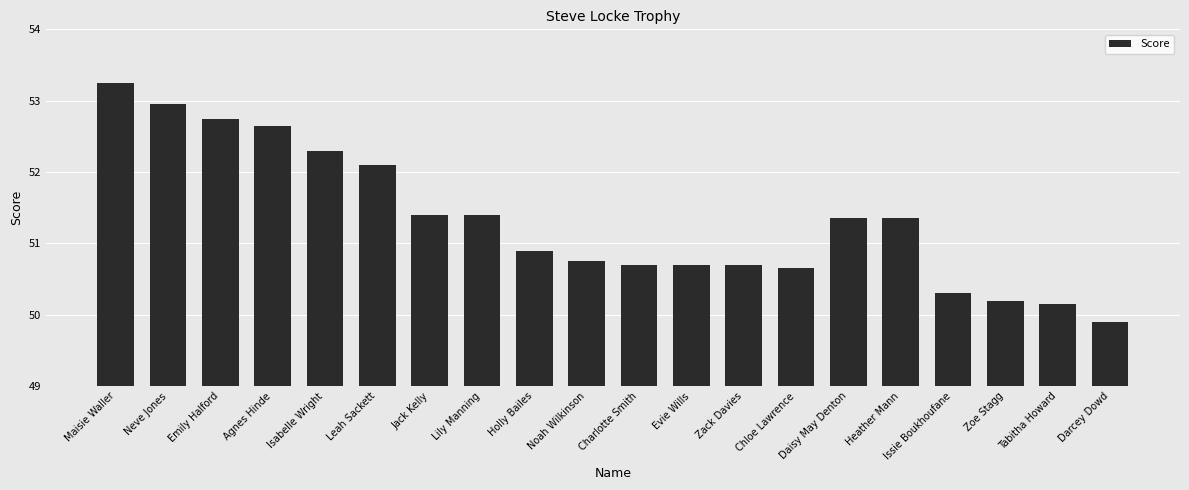

The value at Darcey Dowd is 49.9. True or false?

True